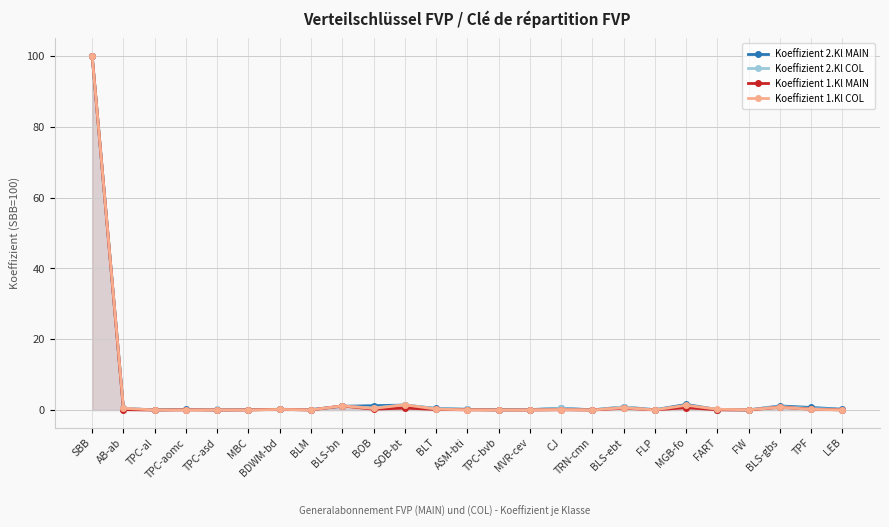

Rank the series at MBC from highest to lowest value.

Koeffizient 2.Kl COL, Koeffizient 2.Kl MAIN, Koeffizient 1.Kl MAIN, Koeffizient 1.Kl COL